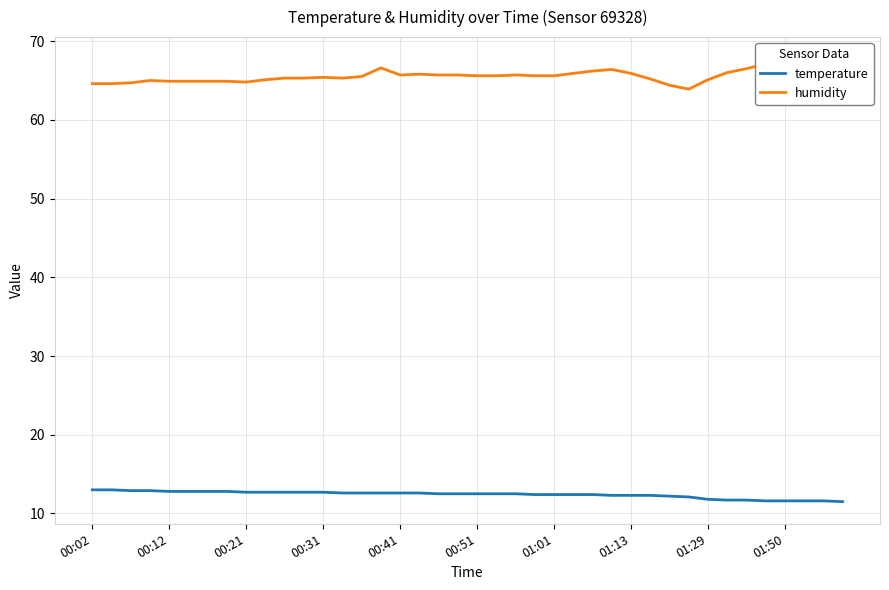

Is the value of temperature at 13 greater than the value of humidity at 00:02?

No